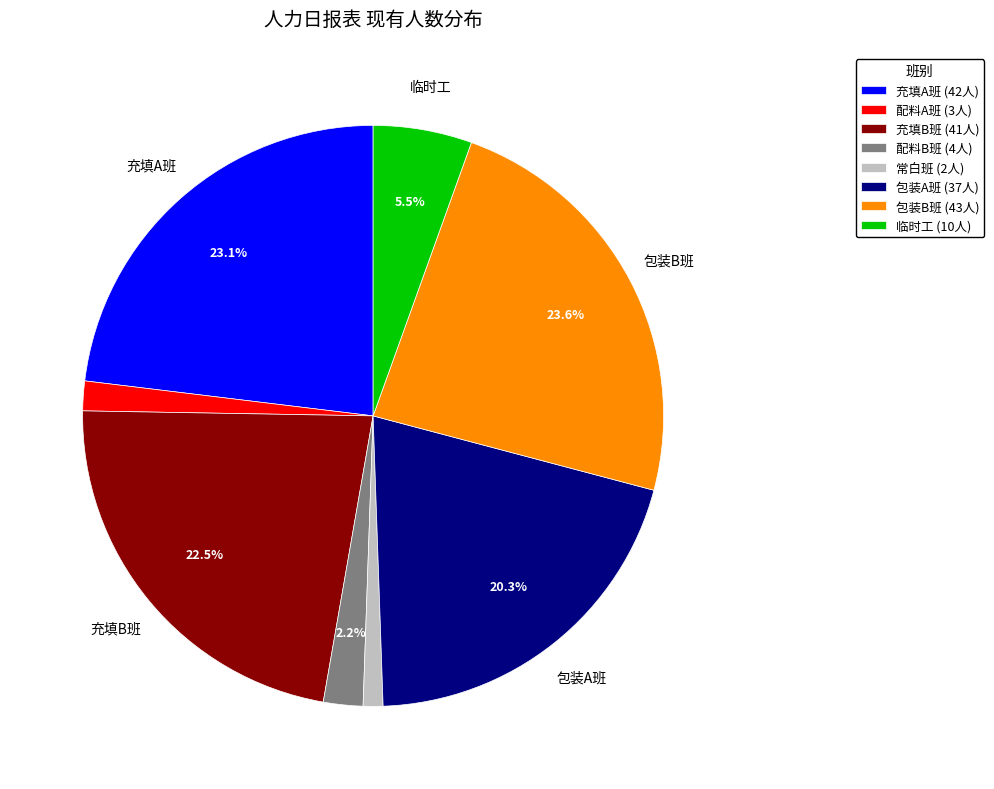

Which category has the biggest portion of the pie?

包装B班